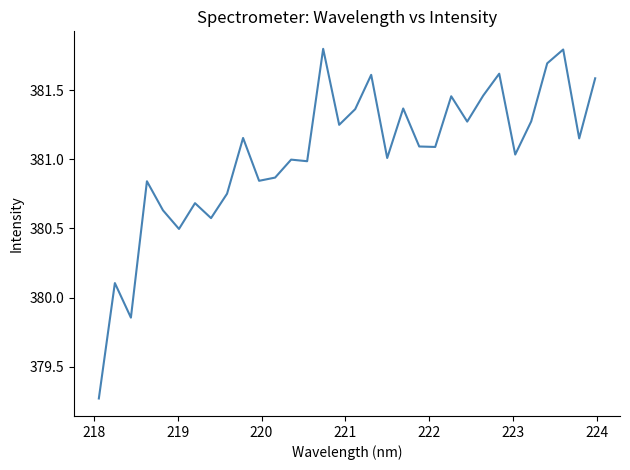

What is the greatest value displayed?

381.8